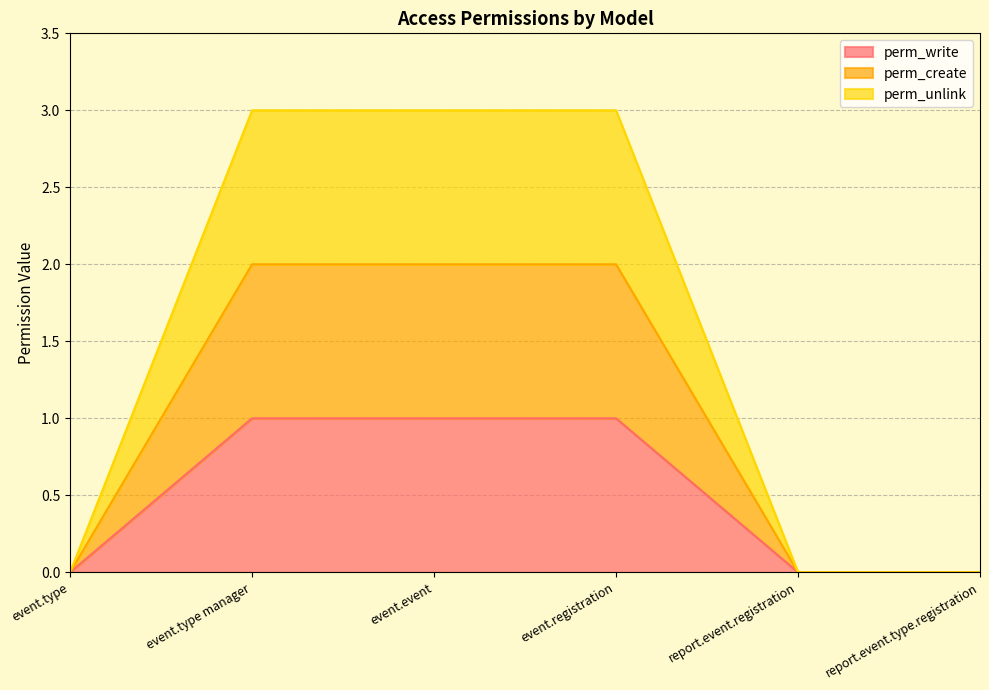

At which category is the sum across all series the highest?

event.type manager